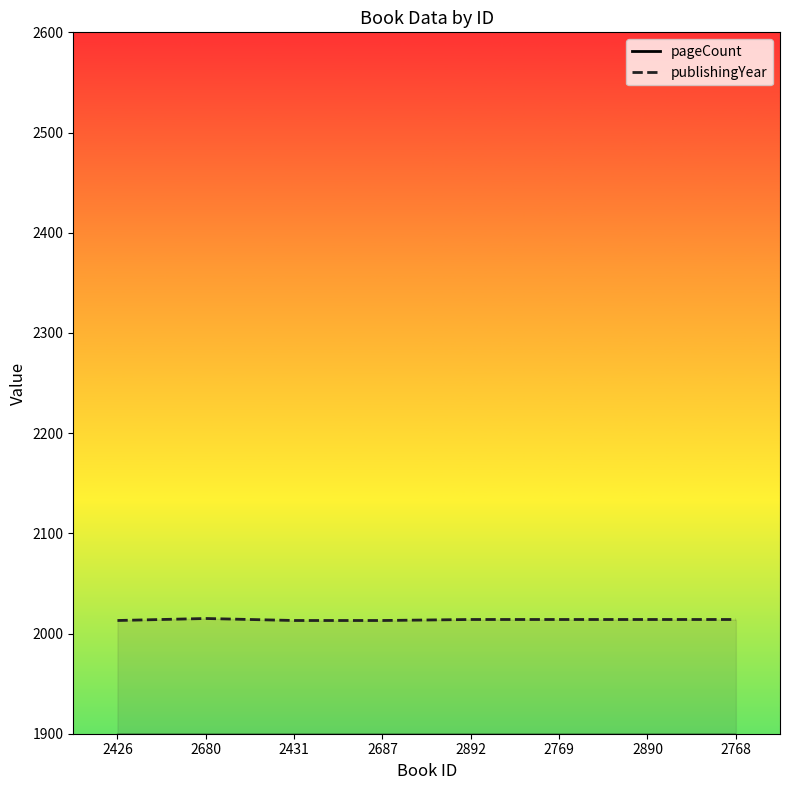

What are all the series names shown in the legend?

pageCount, publishingYear